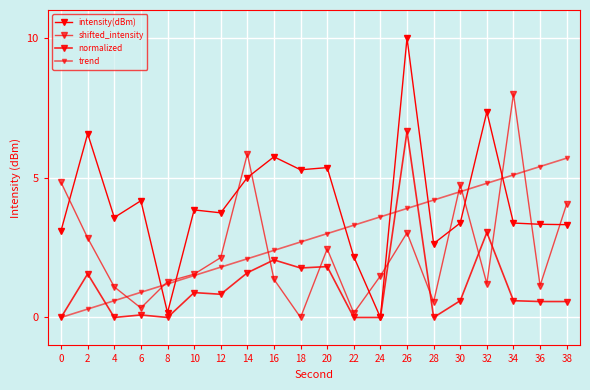

True or false: normalized and intensity(dBm) cross at least once.

False